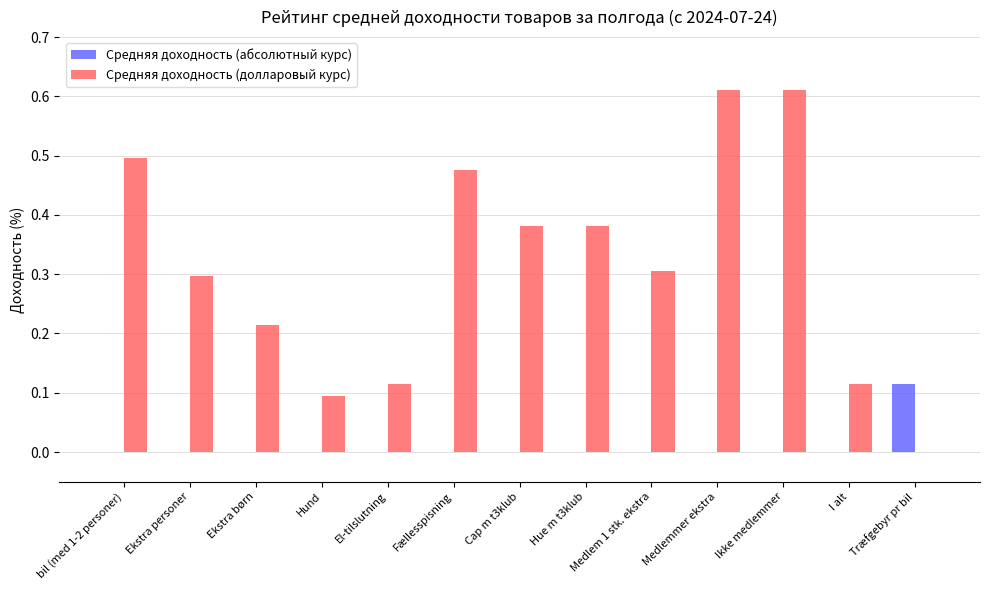

Which category has the highest value in the Средняя доходность (абсолютный курс) series?

Træfgebyr pr bil